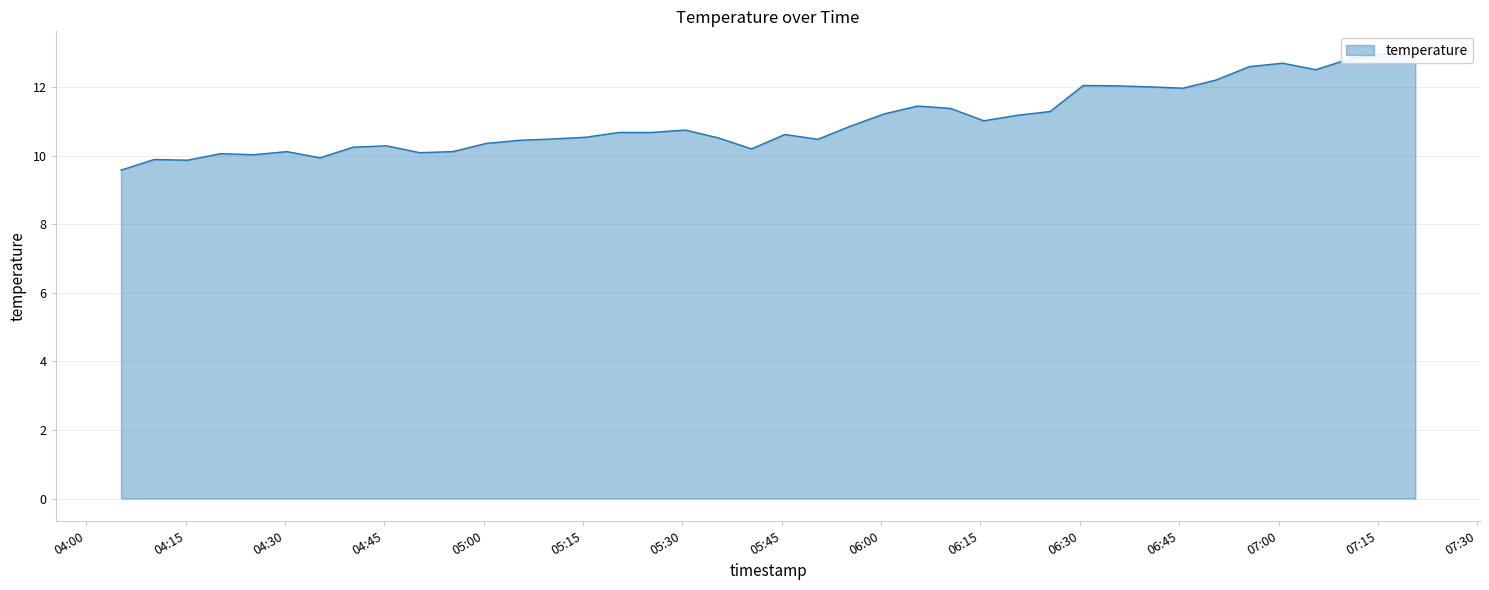

Reading right to left, transcribe all the data shown in this chart.

12.9	13.0	12.8	12.5	12.7	12.6	12.2	12.0	12.0	12.0	12.1	11.3	11.2	11.0	11.4	11.4	11.2	10.9	10.5	10.6	10.2	10.5	10.8	10.7	10.7	10.5	10.5	10.4	10.4	10.1	10.1	10.3	10.2	9.9	10.1	10.0	10.1	9.9	9.9	9.6